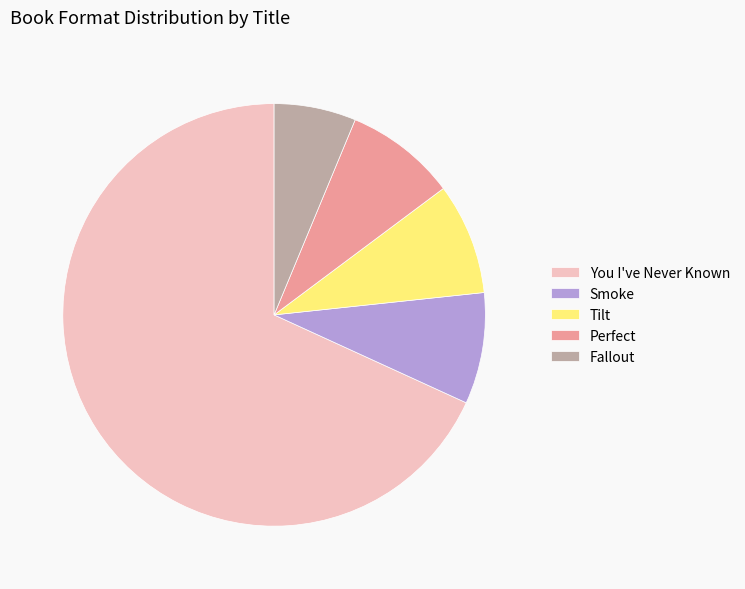

Does Tilt account for over 50% of the chart?

No